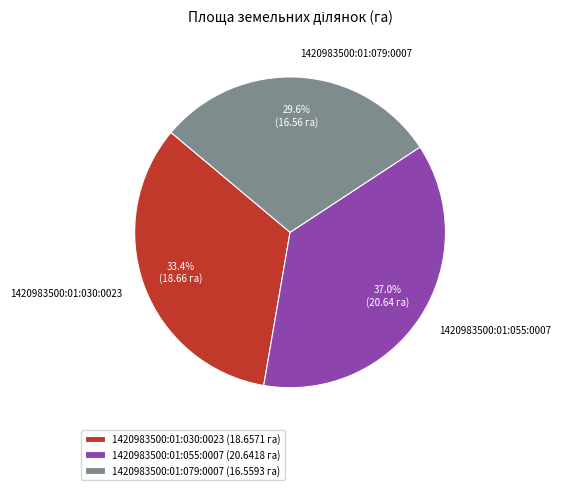

How many segments does this pie chart have?

3